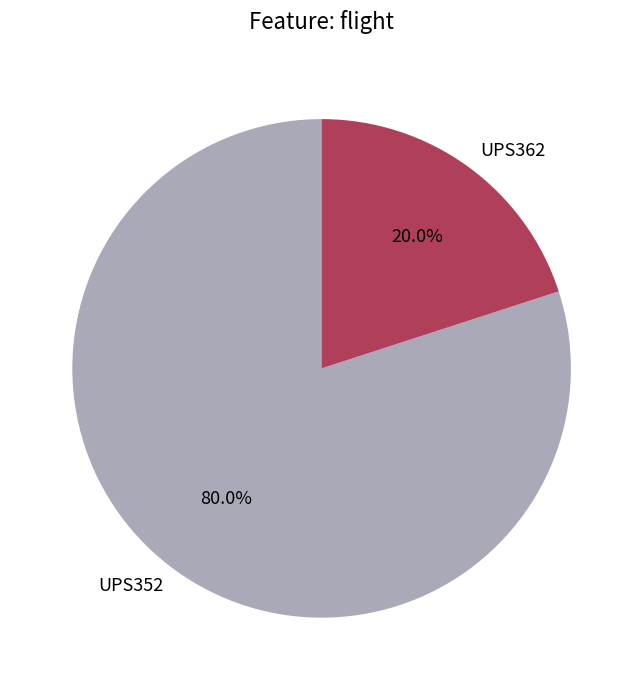

Count the number of slices in the pie.

2